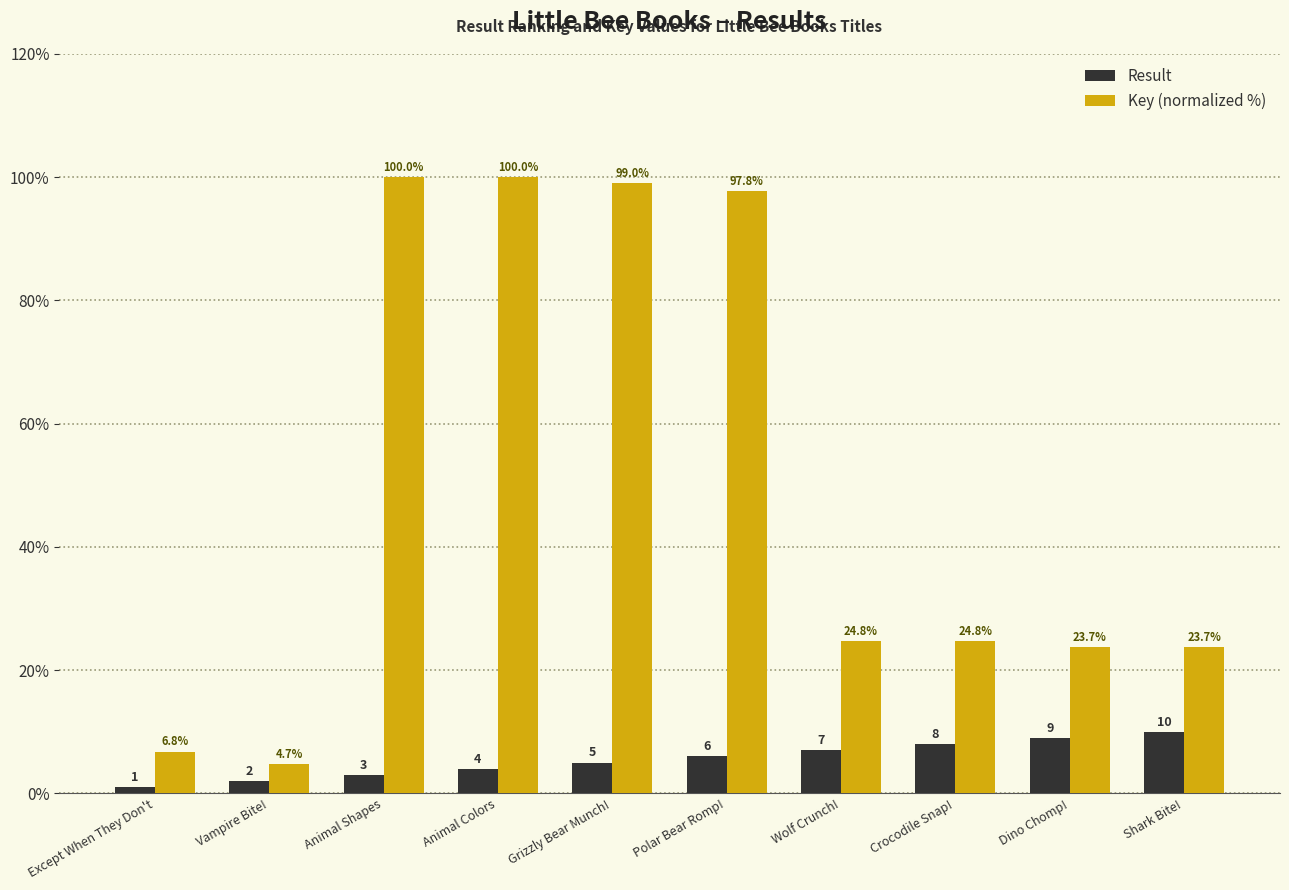

Which series has the widest spread of values?

Key (normalized %)